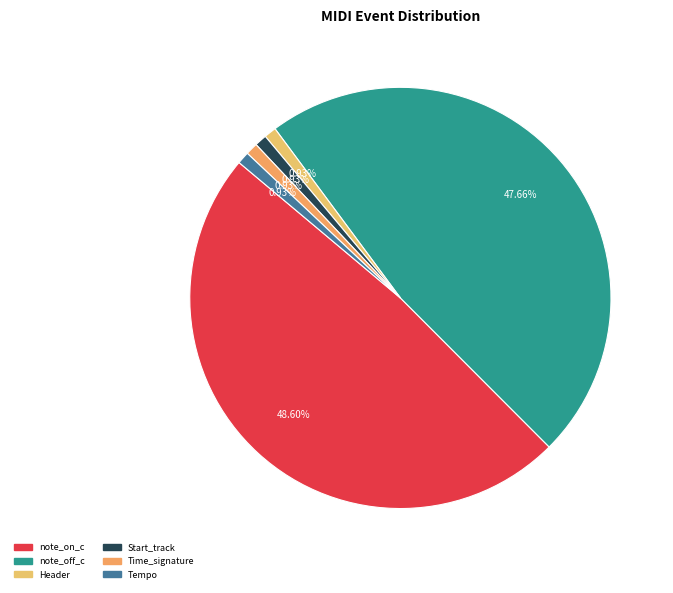

To the nearest percent, what is the combined percentage of note_off_c and Time_signature?

49%